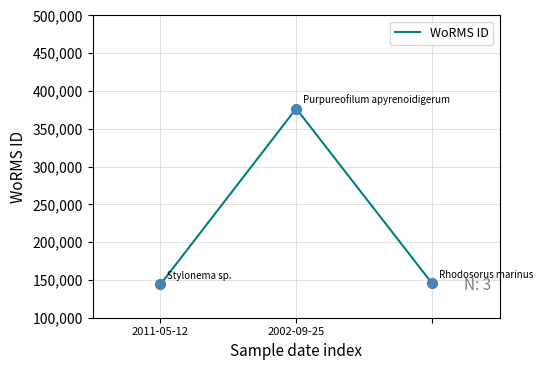

What is the difference between the maximum and second lowest values?

231026